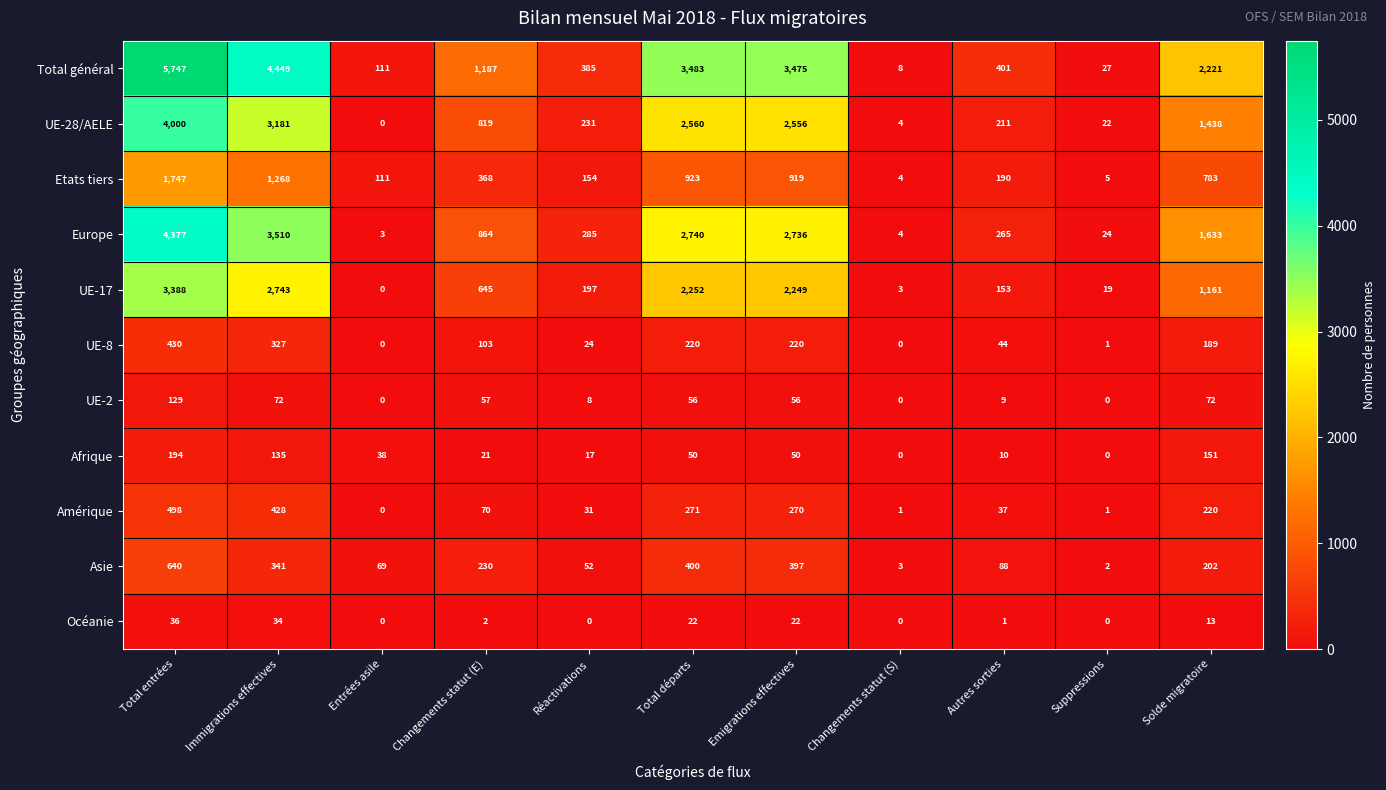

The value of UE-17 at Changements statut (S) is 1. True or false?

False